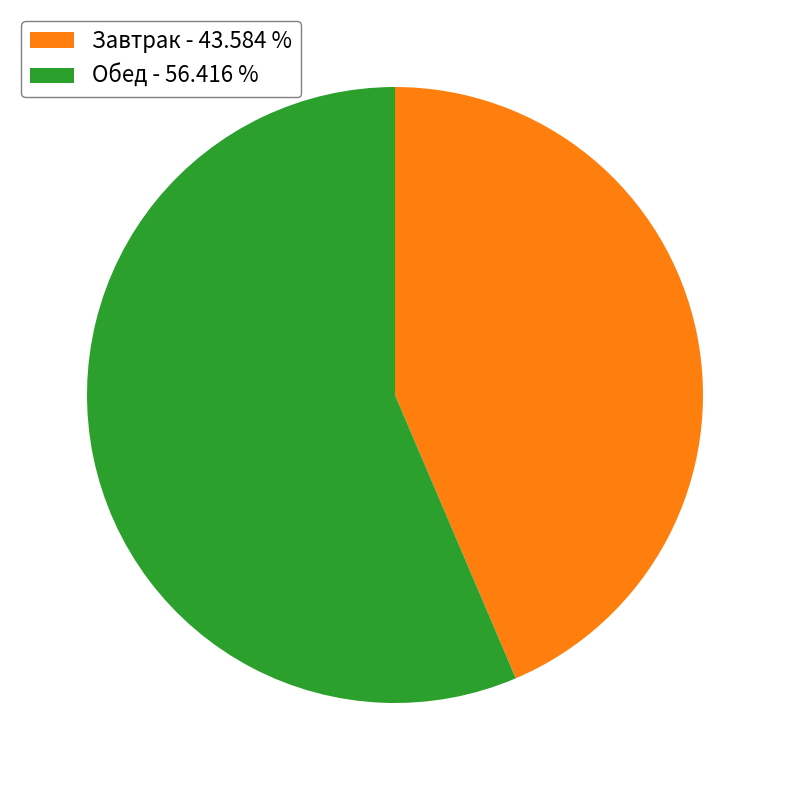

Approximately how many times larger is the value at Завтрак - 43.584 % compared to Обед - 56.416 %?

0.8